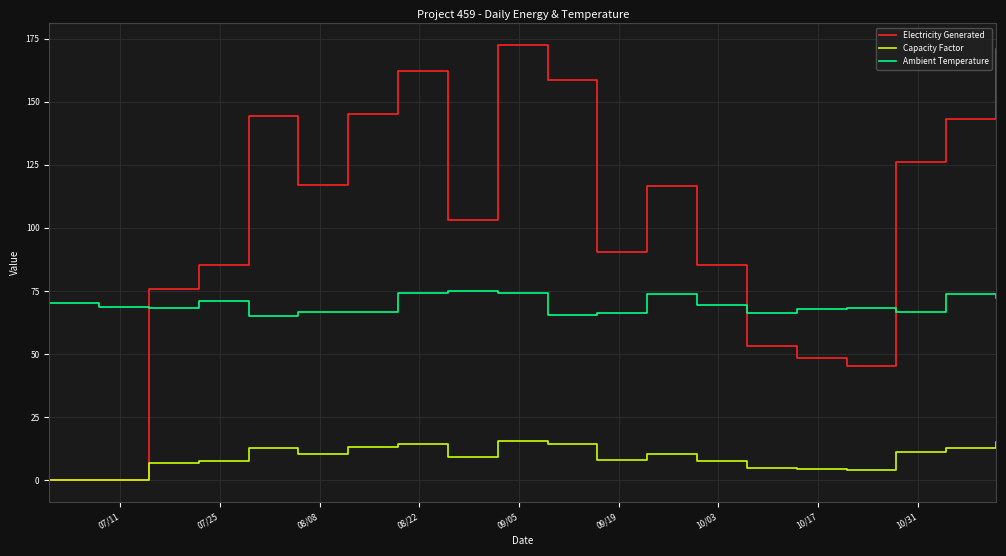

Which series has the largest total across all categories?

Electricity Generated